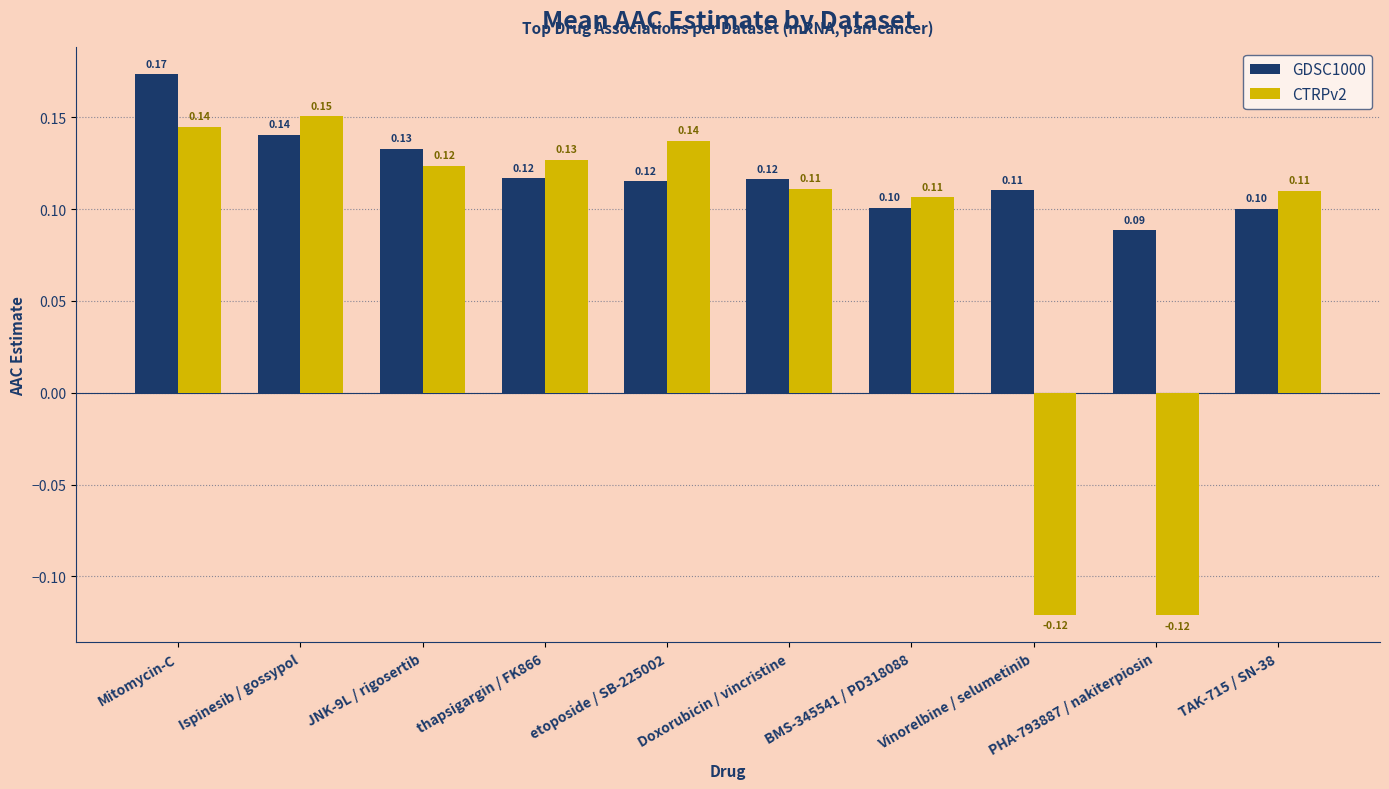

How many bars are there in each group?

2